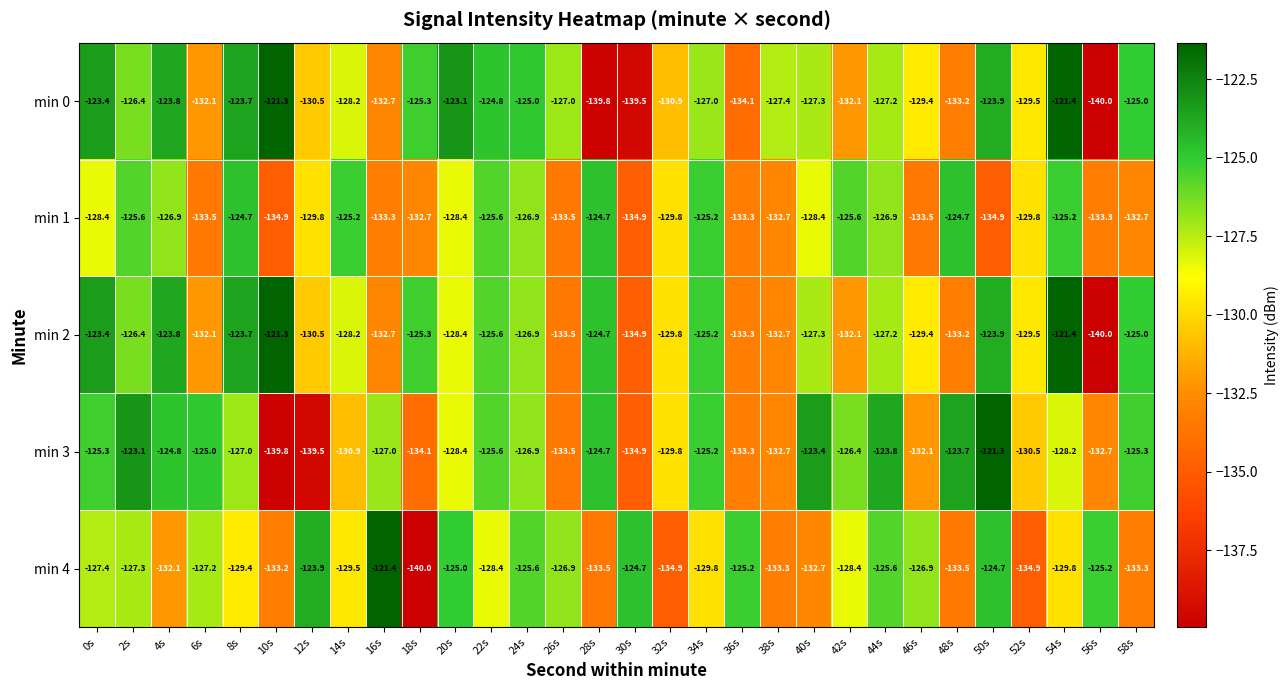

What is the difference between the min 3 values at 50s and 56s?

11.4